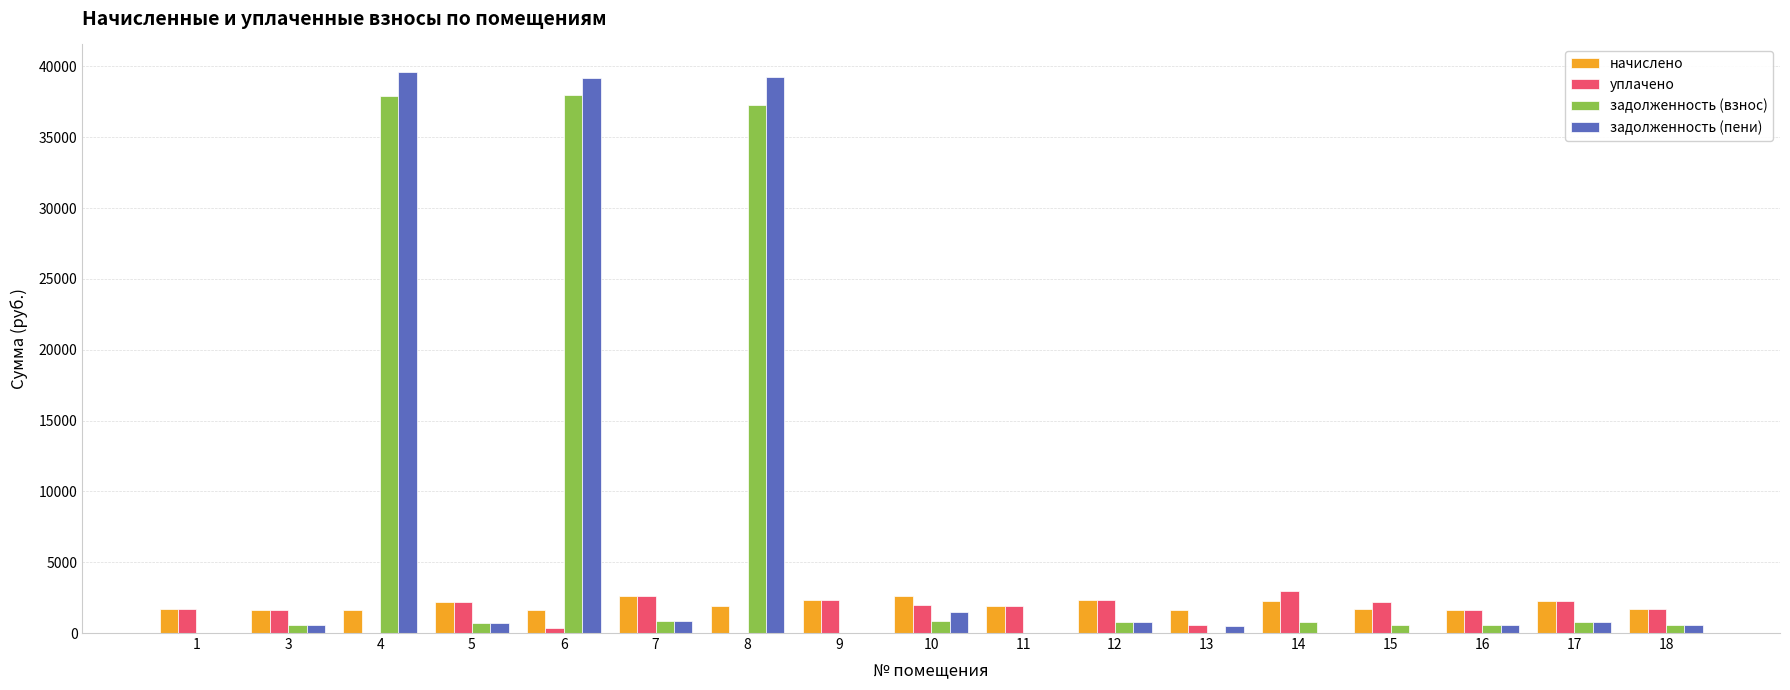

The value of задолженность (пени) at 6 is 39209.4. True or false?

True